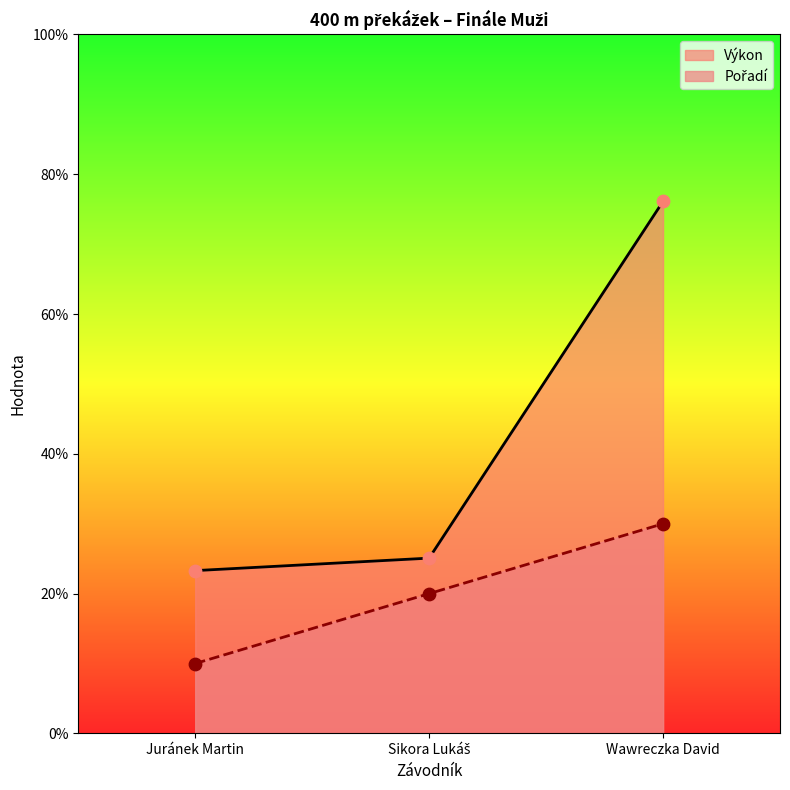

What is the total value across all series at Sikora Lukáš?

45.1